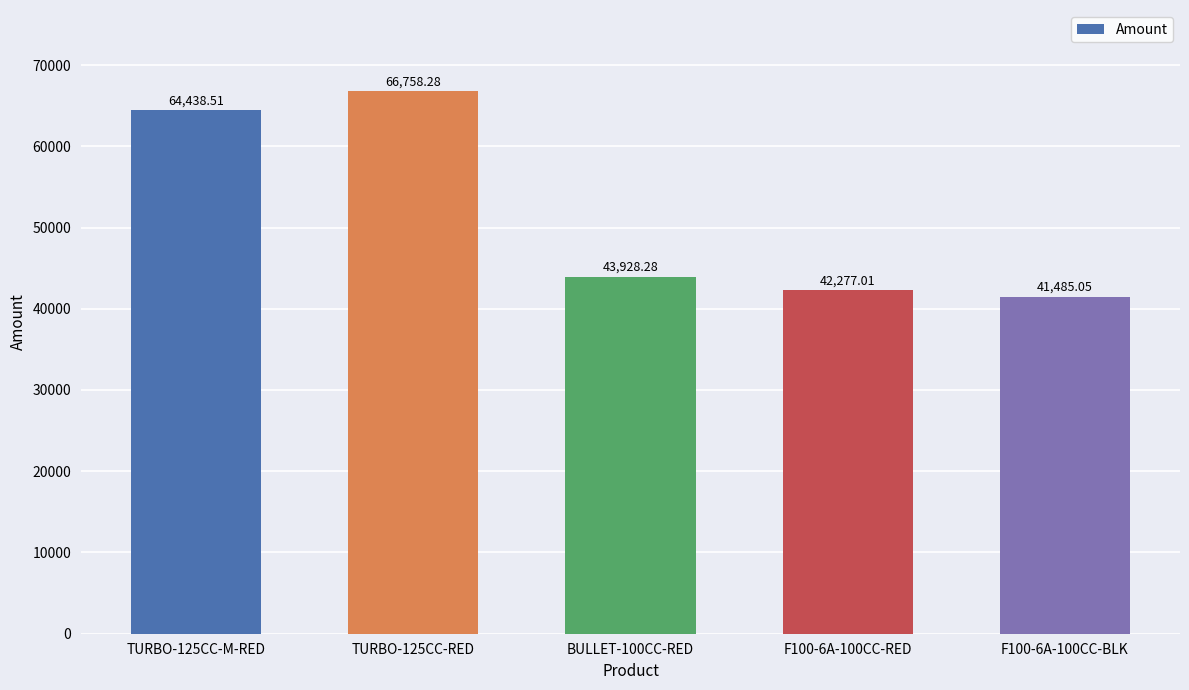

Does the chart contain stacked bars?

No